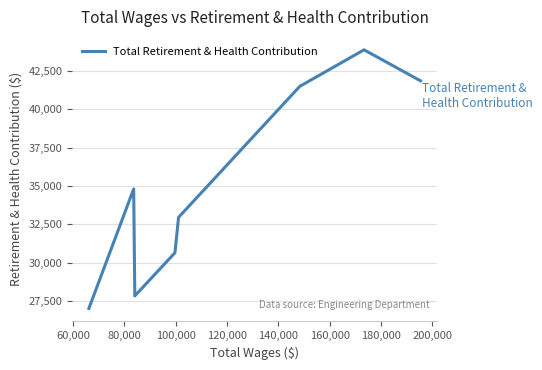

True or false: the data has more than 0 interior local peaks.

True